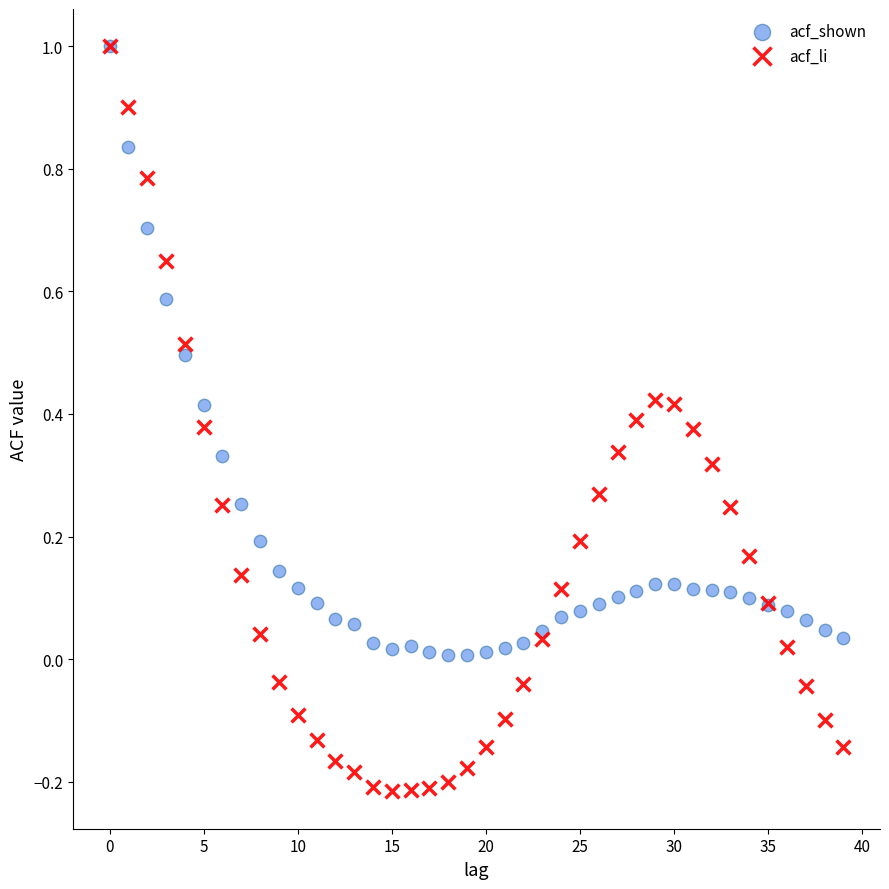

Which series has the largest Y range (max minus min)?

acf_li